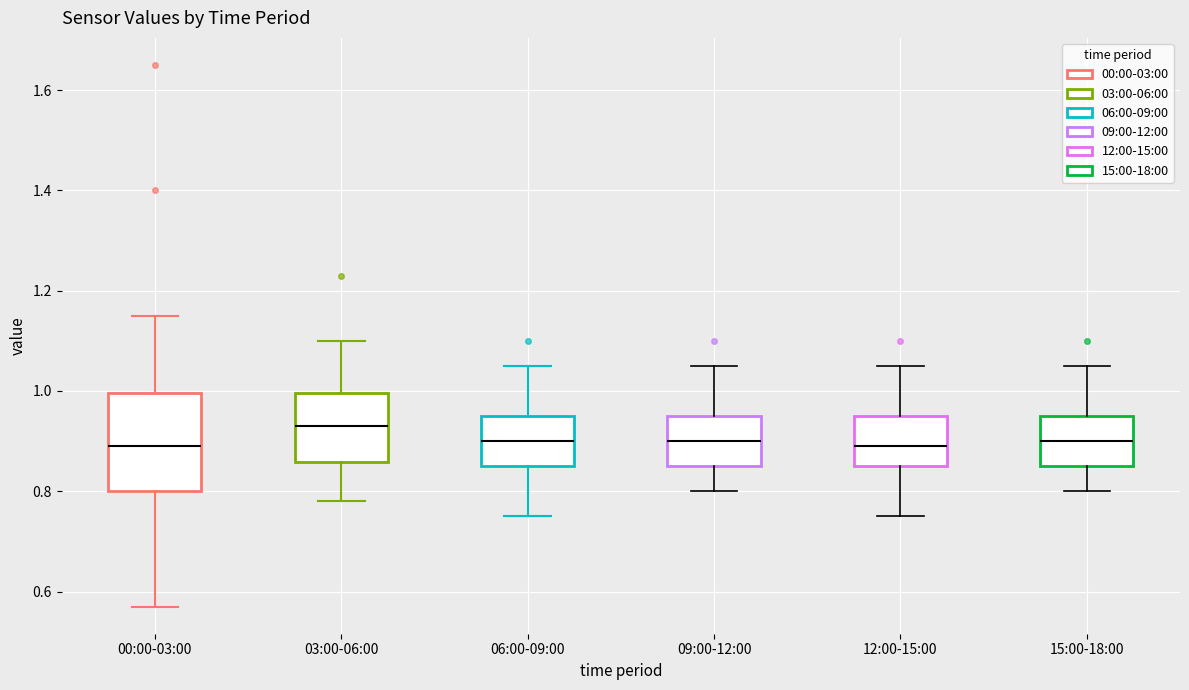

Reading left to right, transcribe this box plot: for each box, give where its median line is, the range the box spans, and where its two whiskers end, as read against the y-axis. The values are not printed on the chart, so give them approximately, as read against the axis.

00:00-03:00: median 0.90, box 0.80 to 1.00, whiskers 0.58 to 1.16
03:00-06:00: median 0.94, box 0.86 to 1.00, whiskers 0.78 to 1.10
06:00-09:00: median 0.90, box 0.86 to 0.96, whiskers 0.76 to 1.06
09:00-12:00: median 0.90, box 0.86 to 0.96, whiskers 0.80 to 1.06
12:00-15:00: median 0.90, box 0.86 to 0.96, whiskers 0.76 to 1.06
15:00-18:00: median 0.90, box 0.86 to 0.96, whiskers 0.80 to 1.06